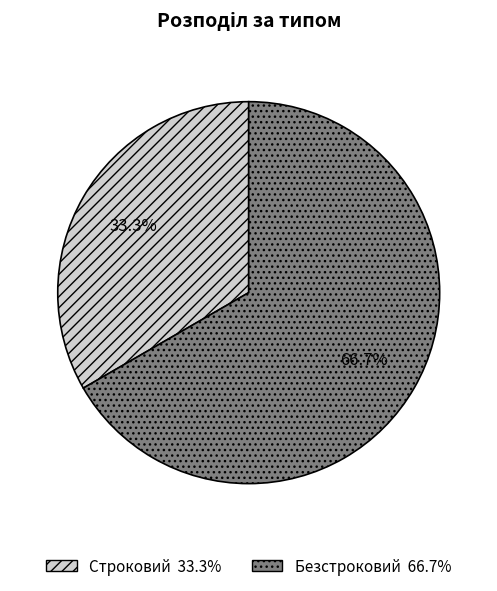

To the nearest percent, what percentage of the pie is Строковий?

33%